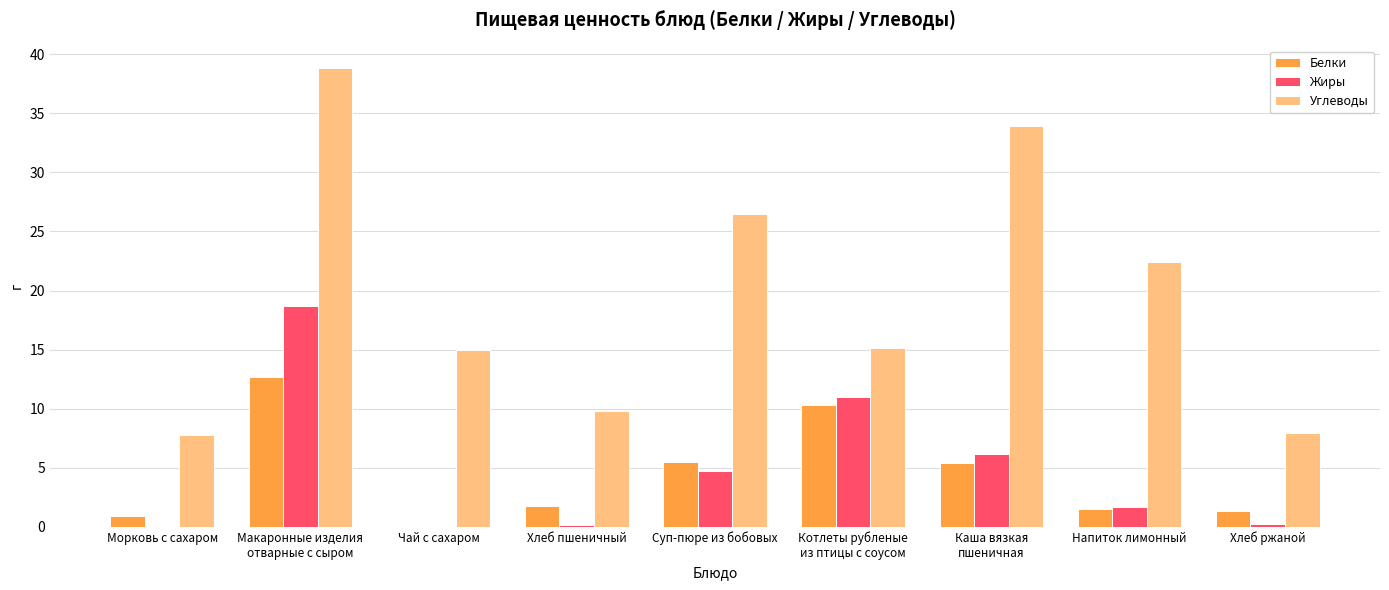

The value of Углеводы at Хлеб пшеничный is 9.8. True or false?

True